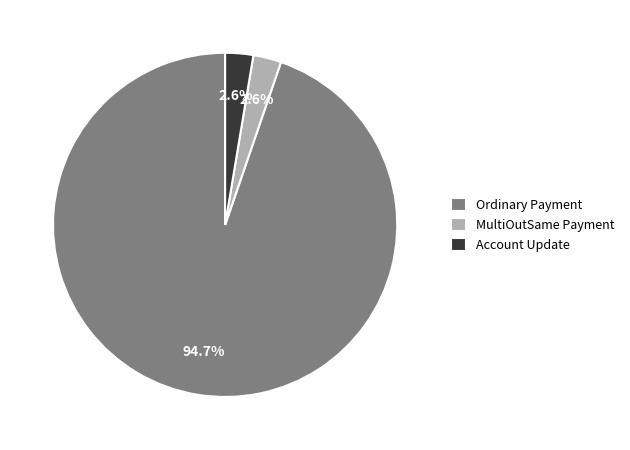

What percentage do Account Update and Ordinary Payment together represent?

97.4%